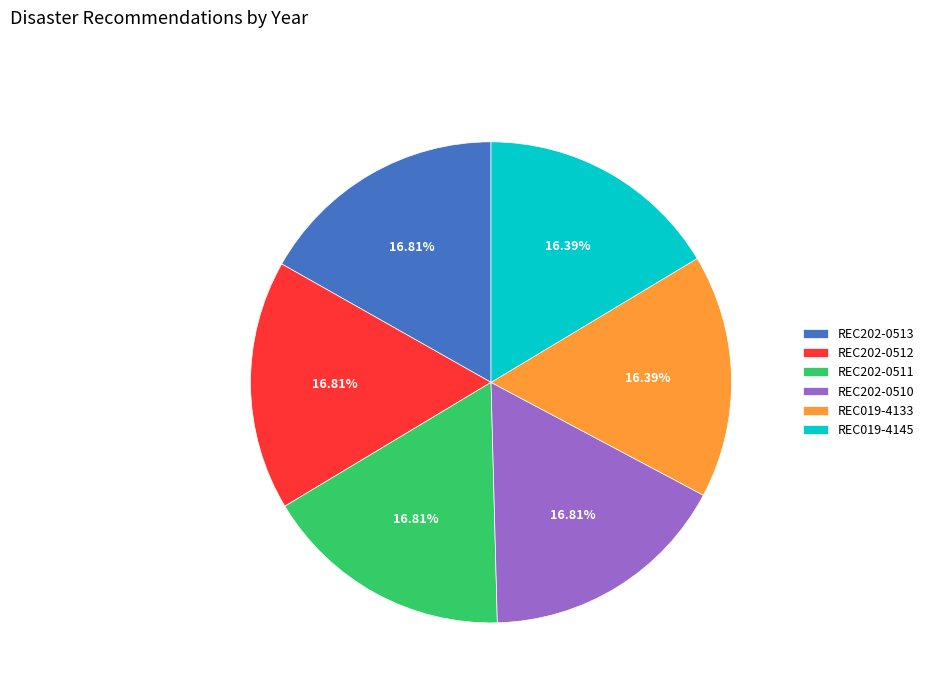

Does any single category account for the majority?

No